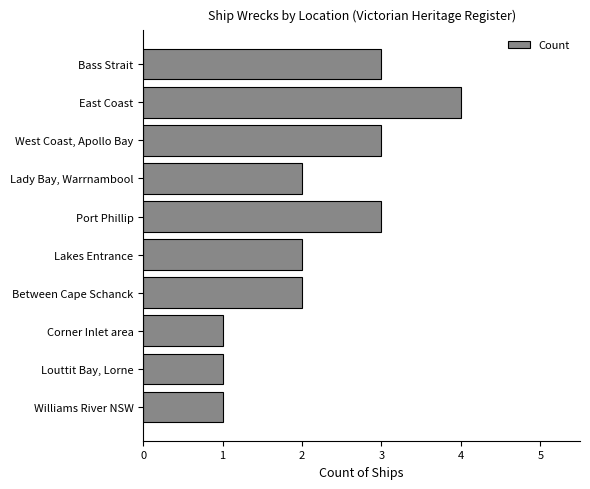

What is the ratio of the value at Lady Bay, Warrnambool to the value at East Coast?

0.5